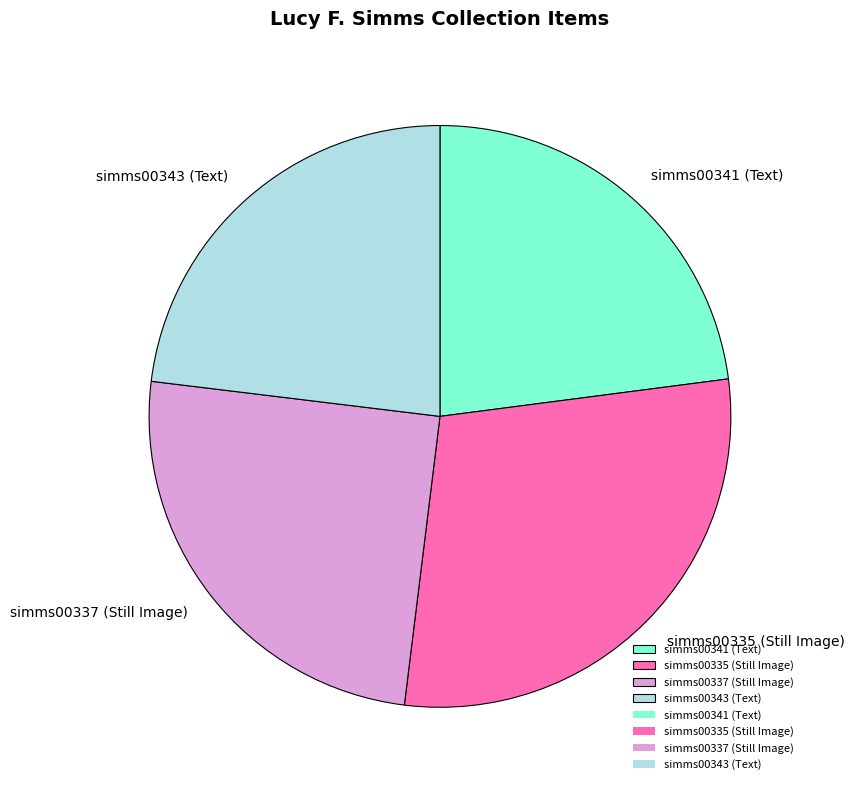

Do simms00337 (Still Image) and simms00341 (Text) together represent more than half of the pie?

No